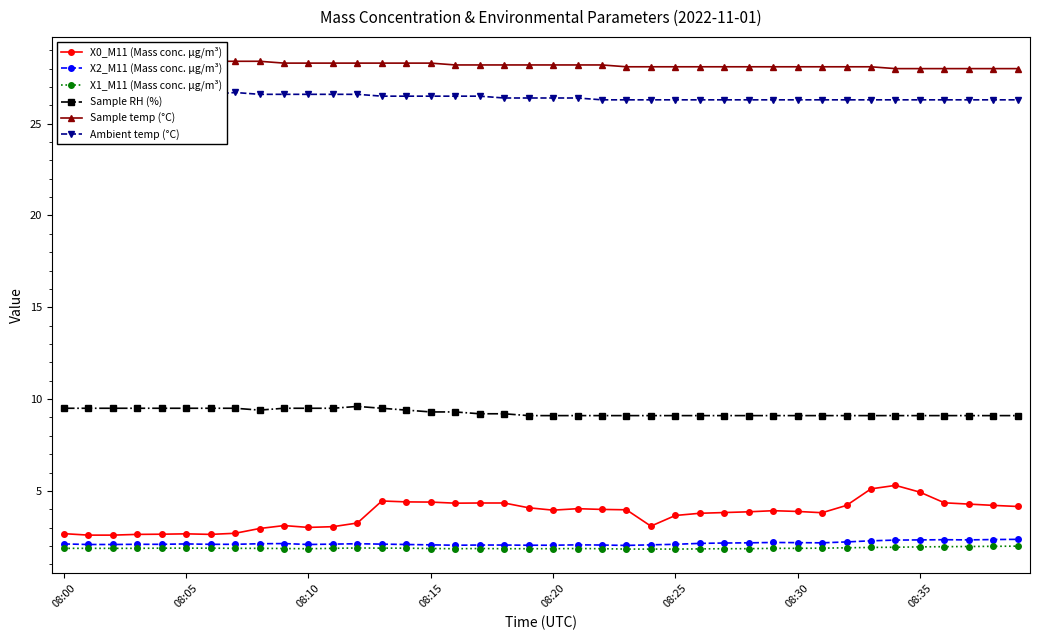

True or false: X1_M11 (Mass conc. μg/m³) and X0_M11 (Mass conc. μg/m³) cross at least once.

False